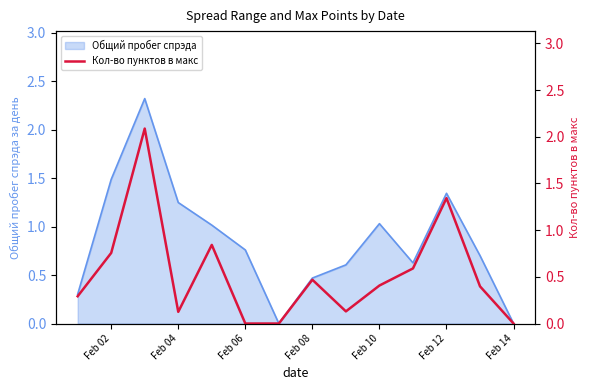

What is the value of the 11th point from the left?

0.6